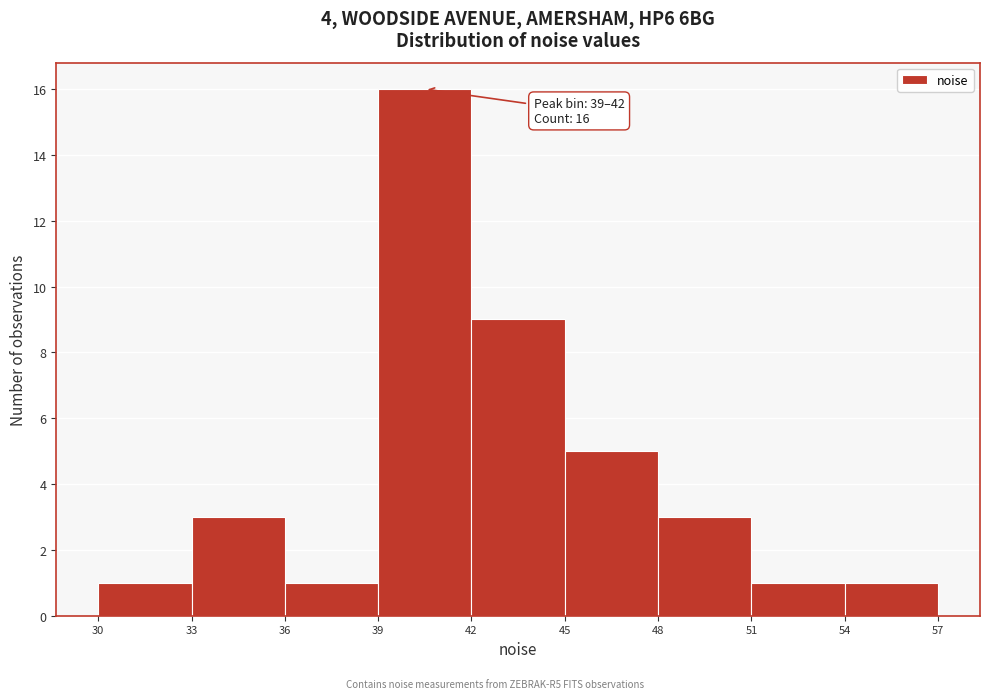

Which range on the x-axis has the tallest bar?

39 to 42